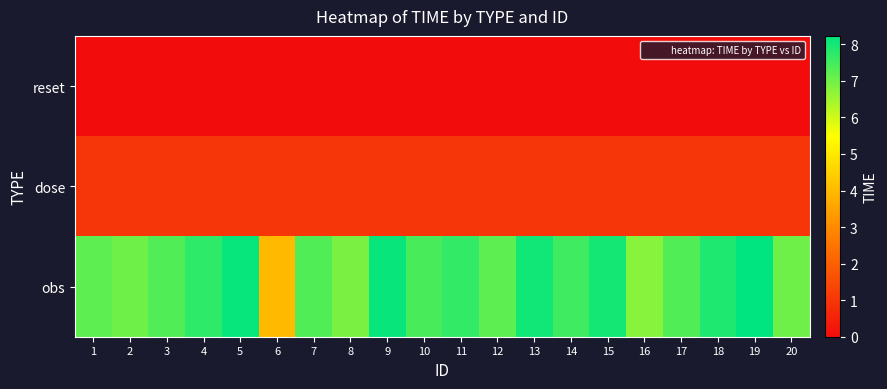

Which category has the lowest value across all series?

1